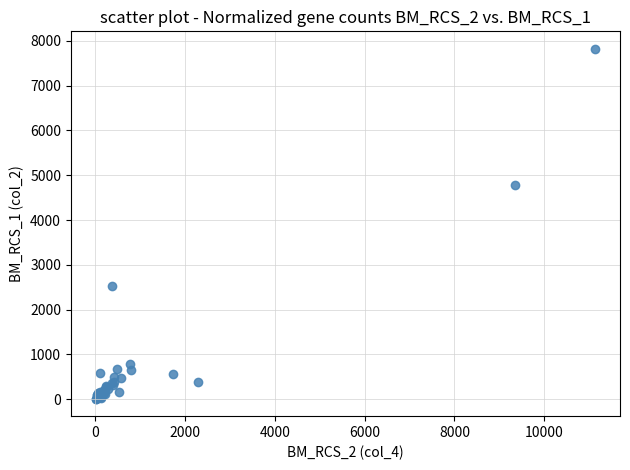

What Y value in the scatter plot is closest to 3916?

4785.4